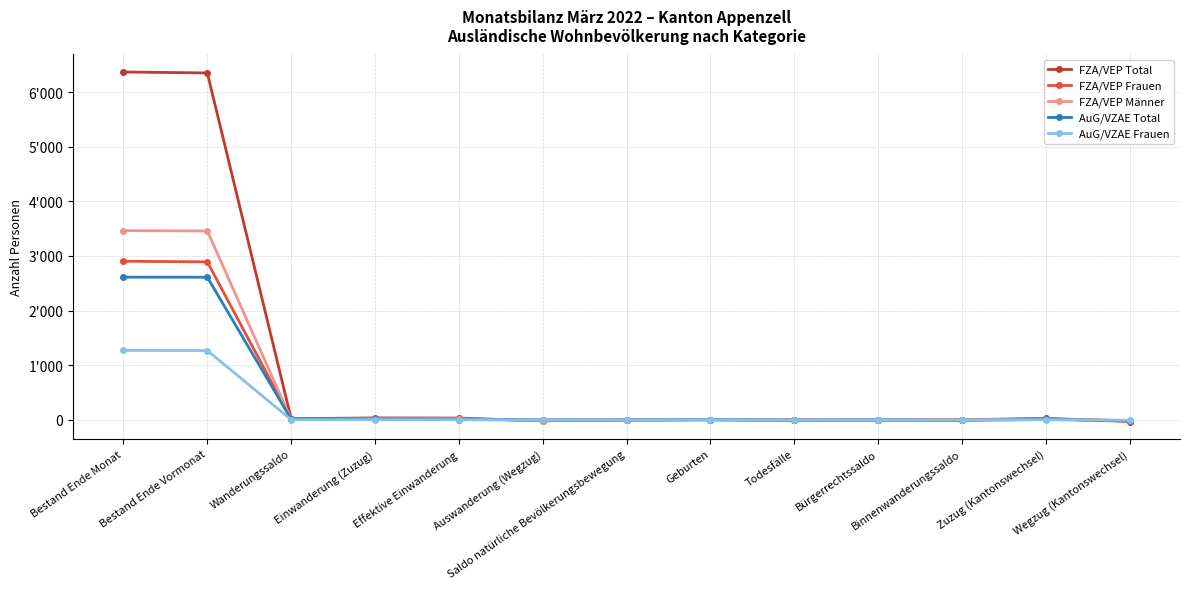

Is this an area chart (filled region under the line)?

No